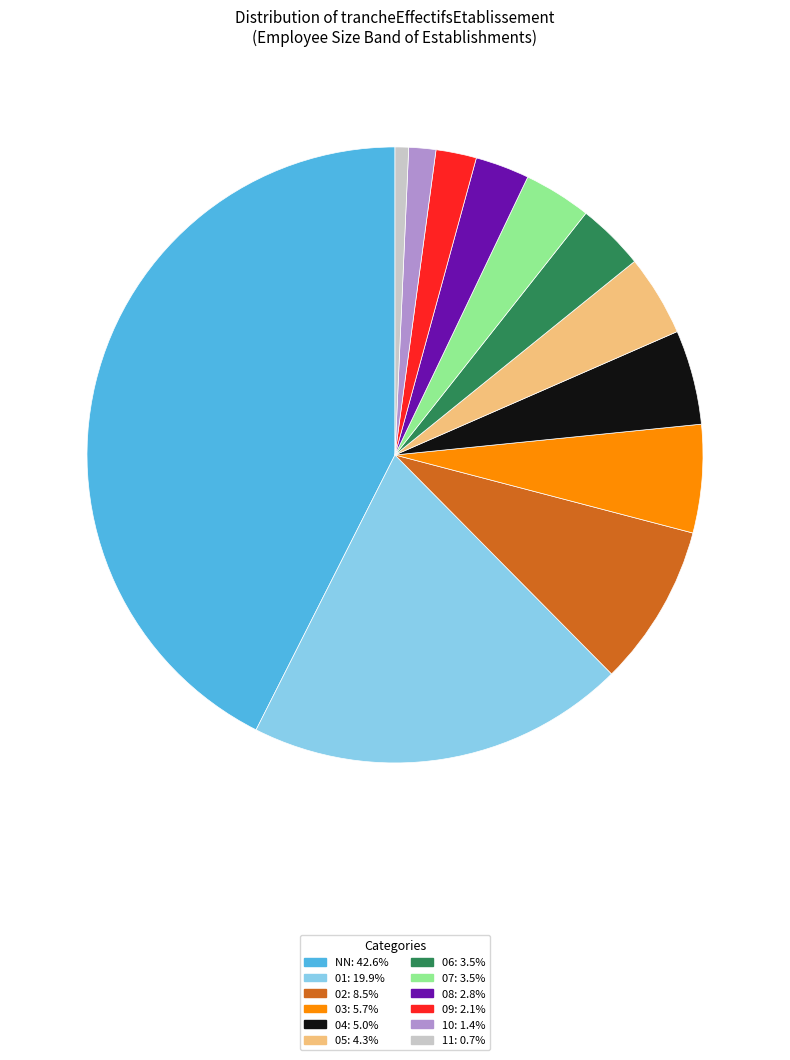

Between 08 and 10, which is larger?

08